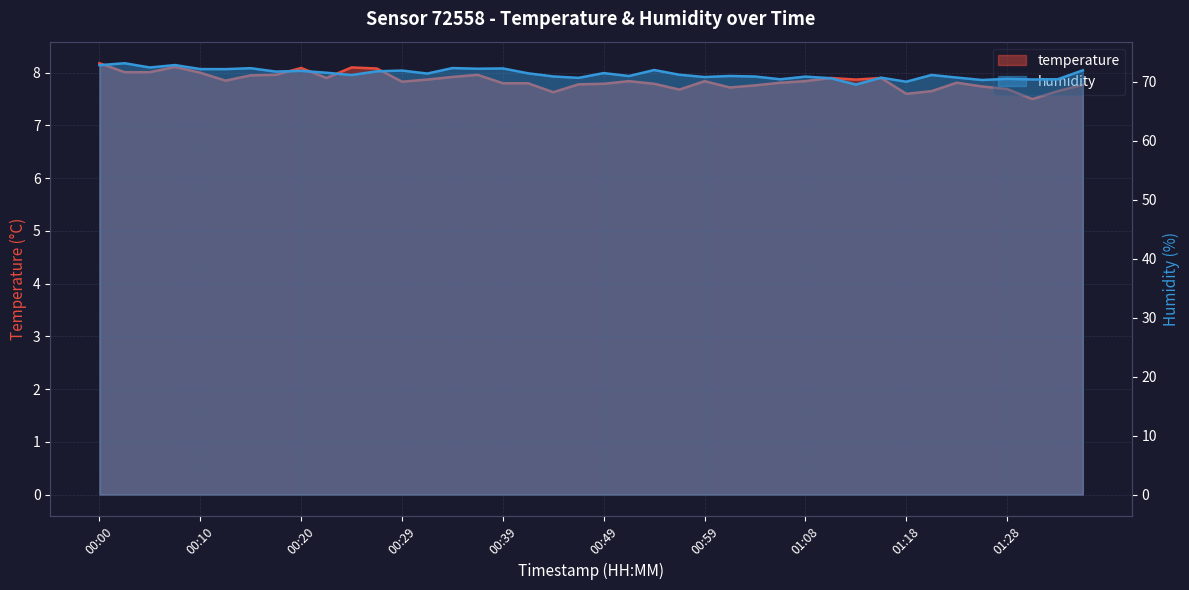

Reading left to right, what are all the values shown in this chart?

temperature: 00:00=8.2	00:03=8.0	00:05=8.0	00:08=8.1	00:10=8.0	00:12=7.8	00:15=8.0	00:17=8.0	00:20=8.1	00:22=7.9	00:25=8.1	00:27=8.1	00:29=7.8	00:32=7.9	00:34=7.9	00:37=8.0	00:39=7.8	00:42=7.8	00:44=7.6	00:46=7.8	00:49=7.8	00:51=7.8	00:54=7.8	00:56=7.7	00:59=7.8	01:01=7.7	01:03=7.8	01:06=7.8	01:08=7.8	01:11=7.9	01:13=7.9	01:16=7.9	01:18=7.6	01:20=7.7	01:23=7.8	01:25=7.7	01:28=7.7	01:30=7.5	01:33=7.7	01:35=7.8
humidity: 00:00=72.8	00:03=73.1	00:05=72.4	00:08=72.8	00:10=72.1	00:12=72.1	00:15=72.3	00:17=71.7	00:20=71.8	00:22=71.5	00:25=71.1	00:27=71.8	00:29=71.9	00:32=71.4	00:34=72.3	00:37=72.2	00:39=72.2	00:42=71.4	00:44=70.9	00:46=70.6	00:49=71.5	00:51=71.0	00:54=72.0	00:56=71.2	00:59=70.8	01:01=71.0	01:03=70.9	01:06=70.4	01:08=70.8	01:11=70.6	01:13=69.5	01:16=70.7	01:18=70.0	01:20=71.1	01:23=70.7	01:25=70.3	01:28=70.5	01:30=70.4	01:33=70.4	01:35=71.9